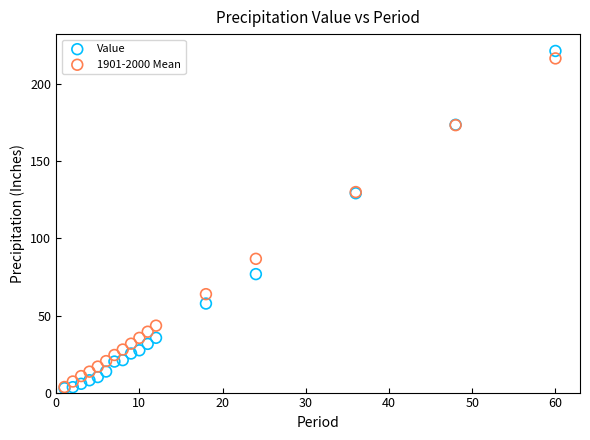

What are all the series names shown in the legend?

Value, 1901-2000 Mean